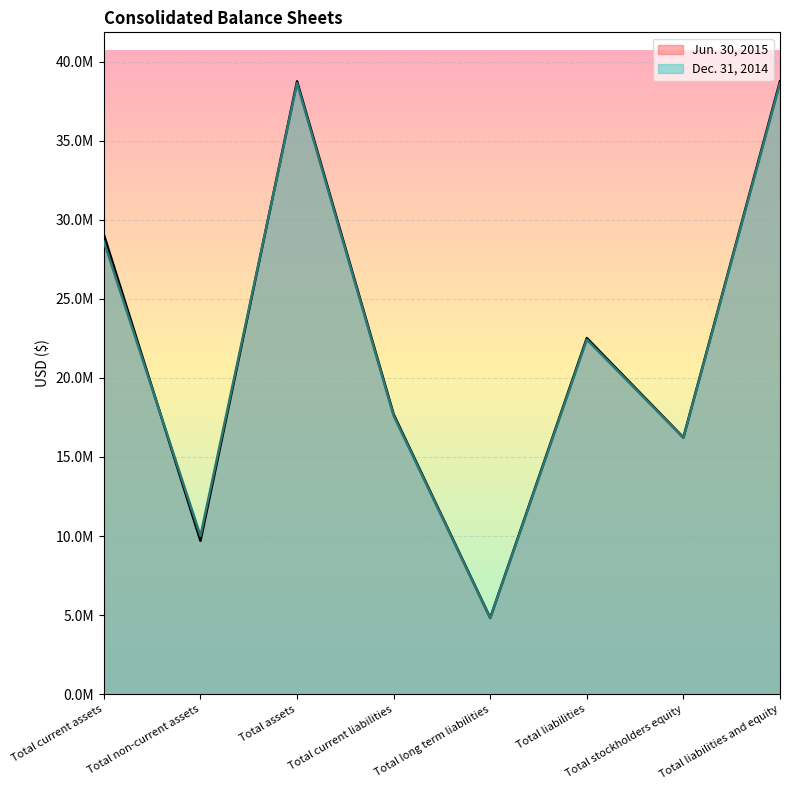

At which label is Dec. 31, 2014 closest to 21721795?

Total liabilities